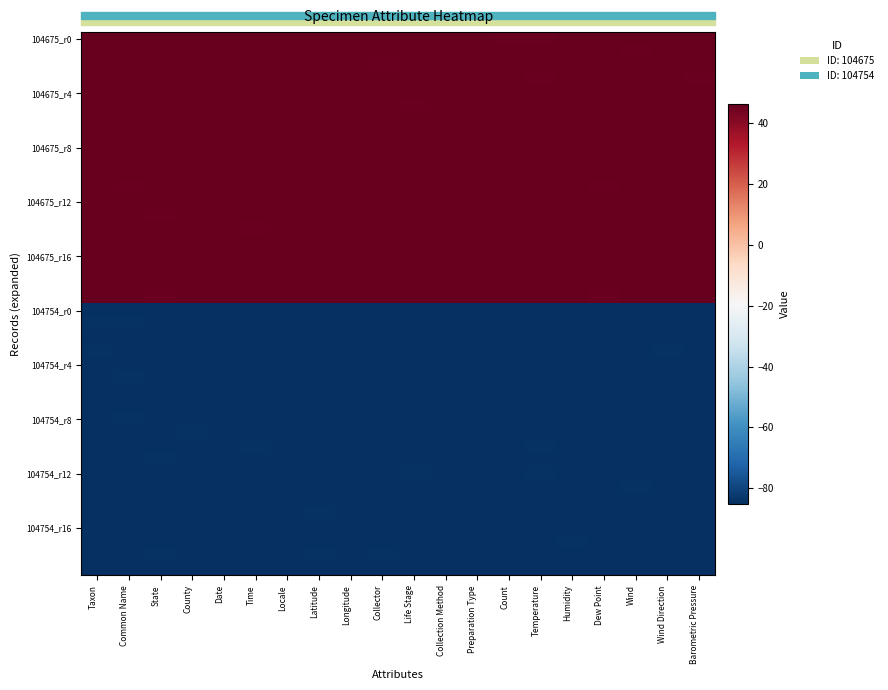

At how many categories does at least one series exceed 9?

20